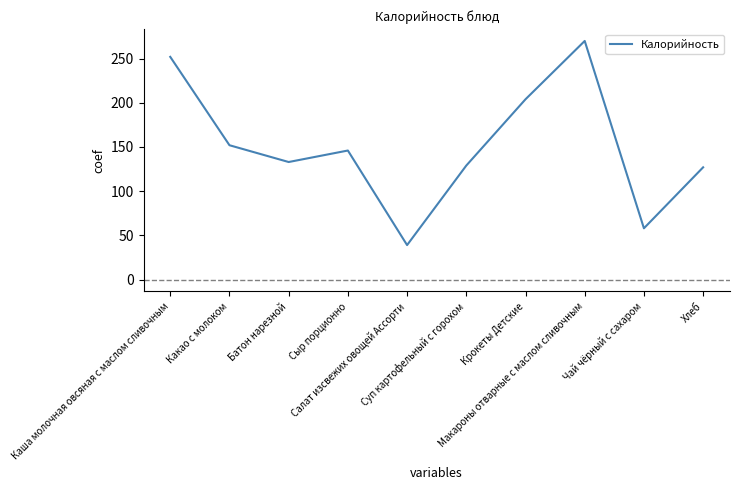

At which category does the chart reach its minimum across all series?

Салат изсвежих овощей Ассорти